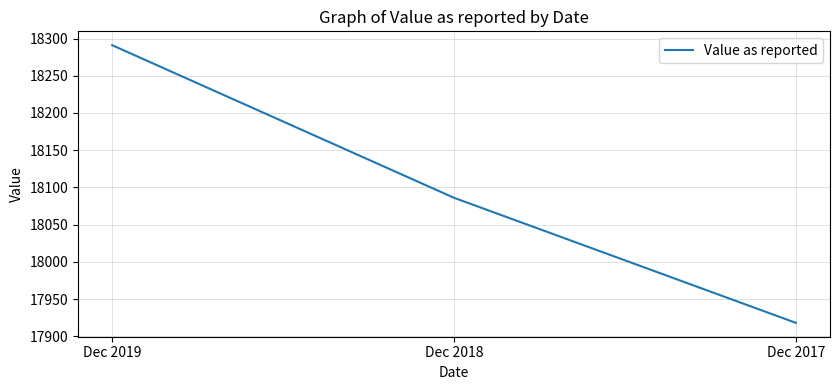

Rank the categories by value from lowest to highest.

Dec 2017, Dec 2018, Dec 2019